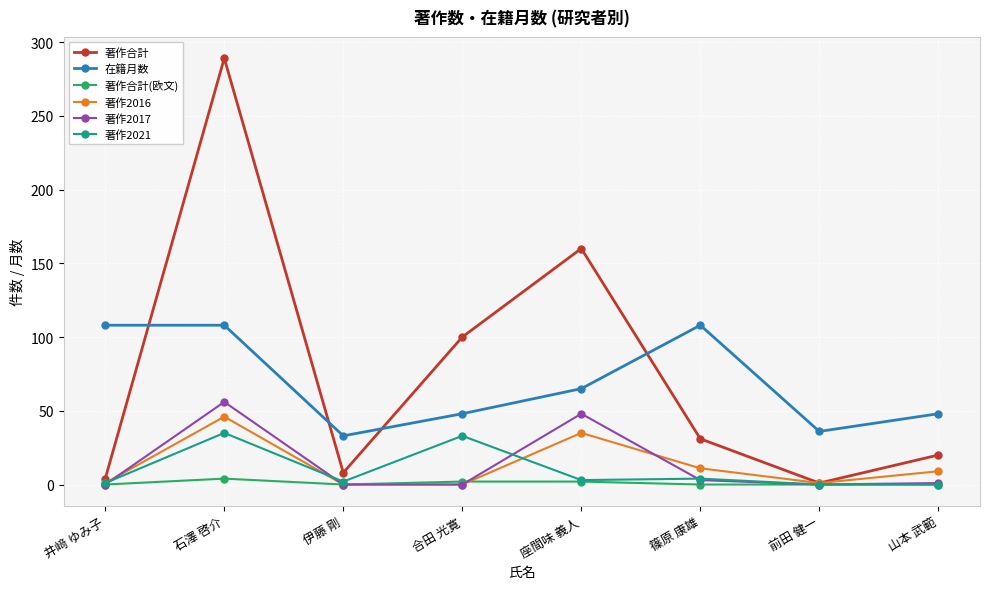

At which category is the sum across all series the highest?

石澤 啓介